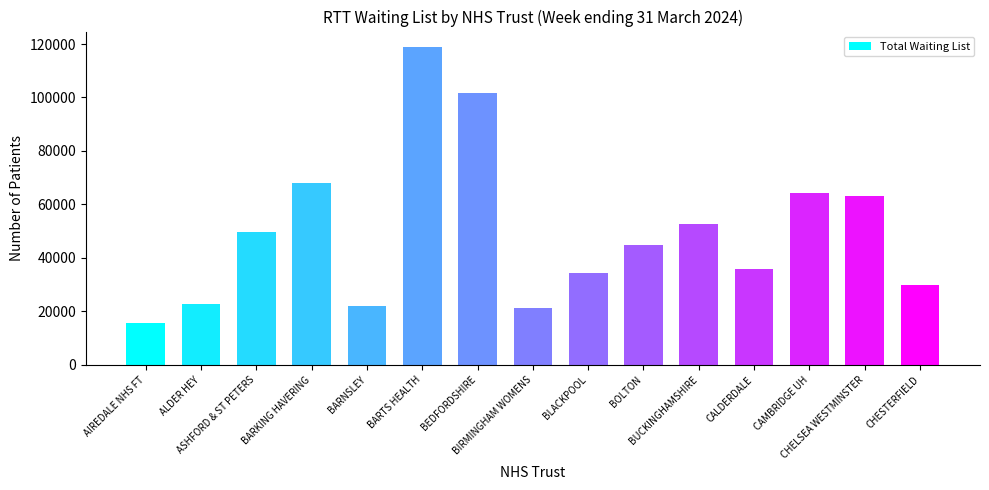

Which has a higher value, BEDFORDSHIRE or CAMBRIDGE UH?

BEDFORDSHIRE